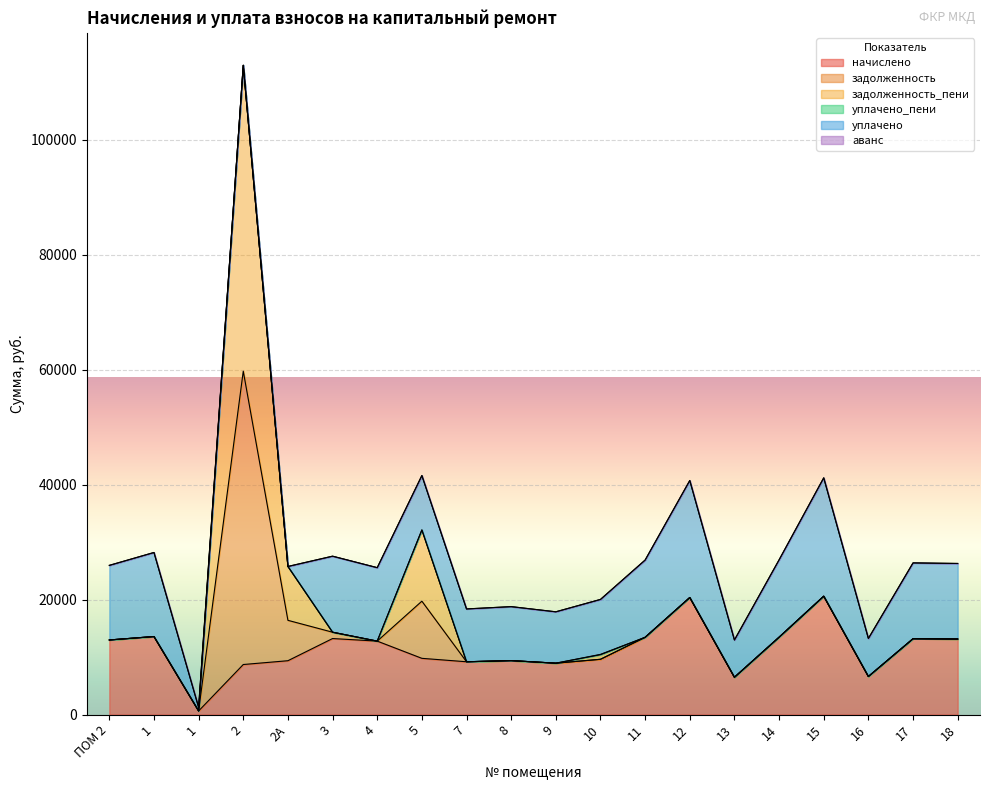

The задолженность series shows 14053.8 at 2А. True or false?

False